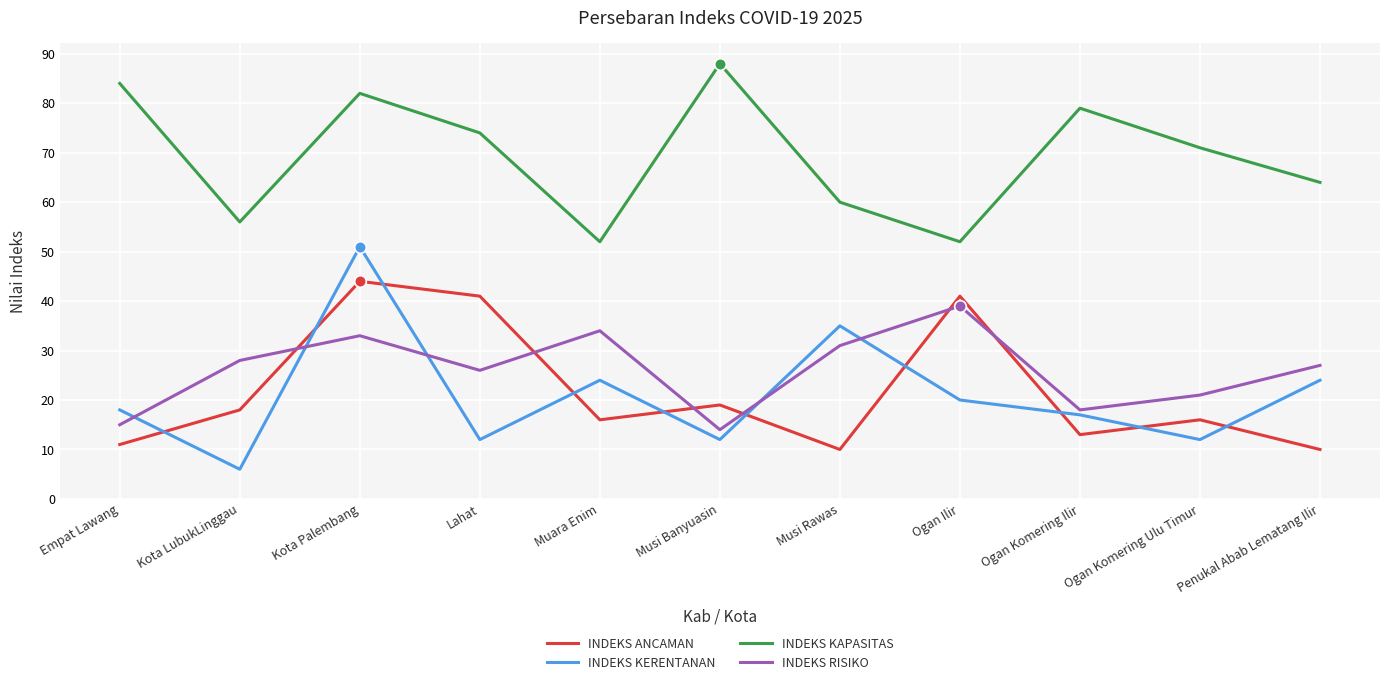

Between Musi Rawas and Ogan Ilir, which series saw the biggest shift?

INDEKS ANCAMAN